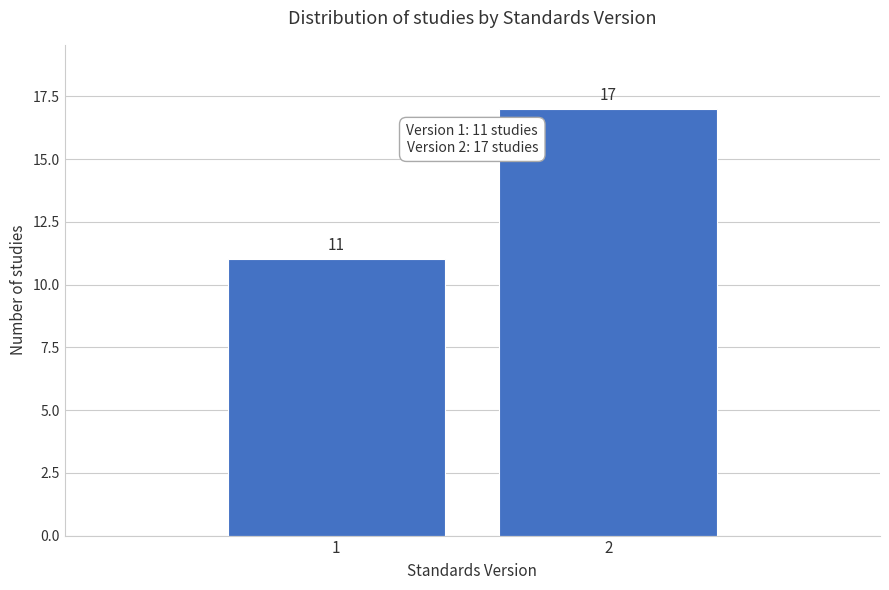

Reading right to left, what are all the values shown in this chart?

2=17	1=11